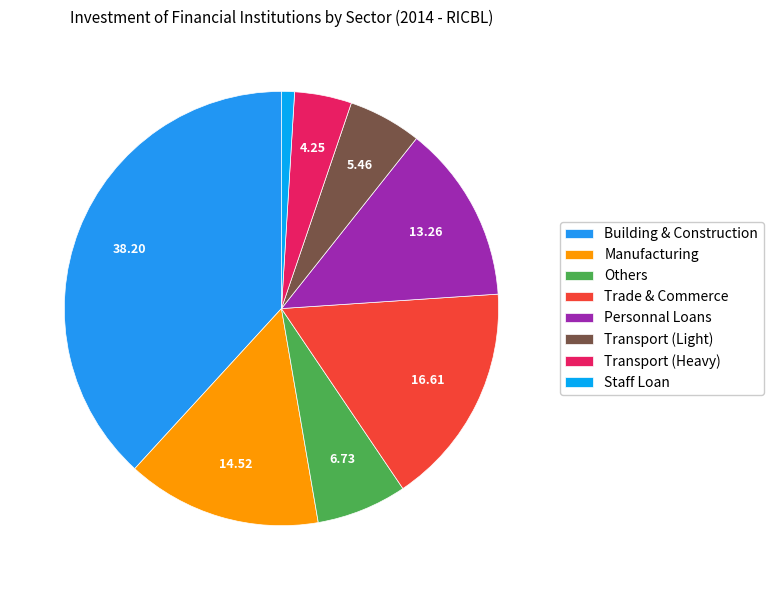

Count the number of slices in the pie.

8